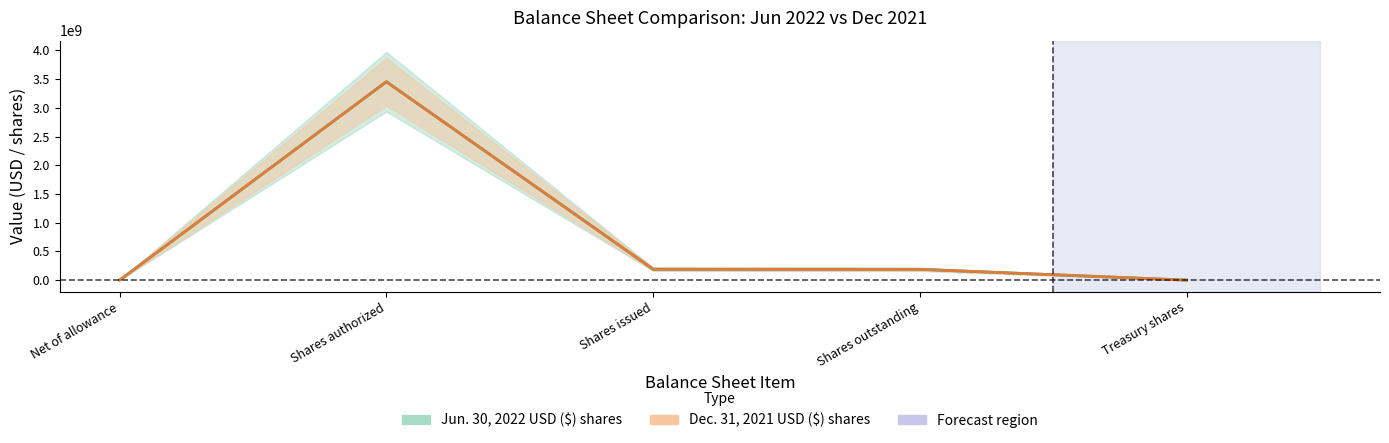

What is the maximum value for Dec. 31, 2021 USD ($) shares?

3454112863